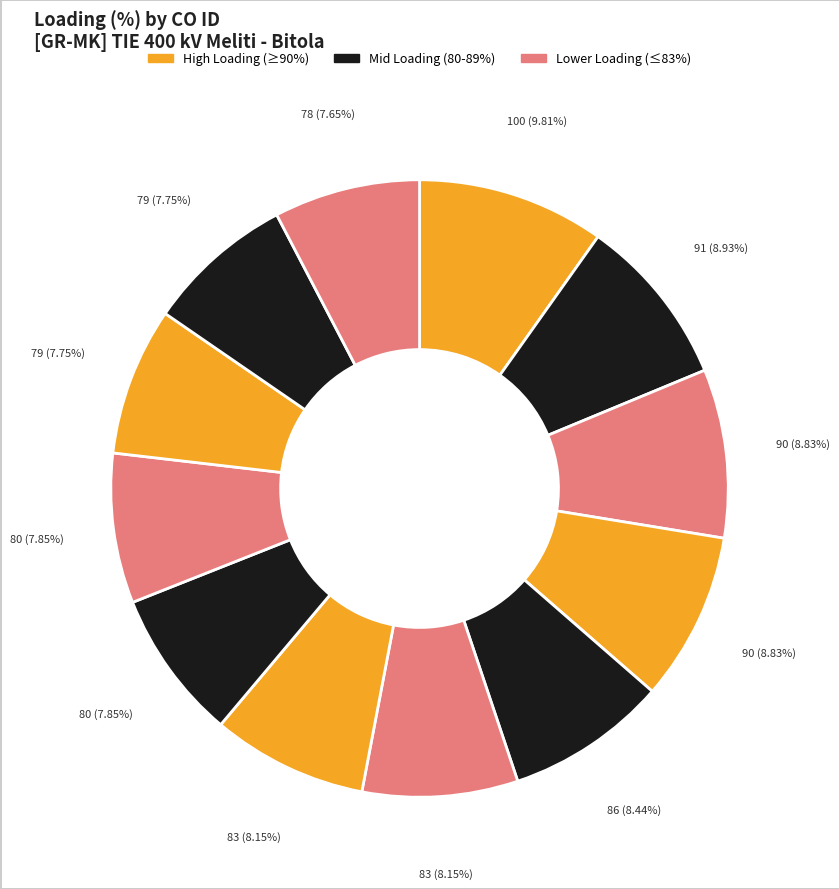

To the nearest percent, what is the average slice percentage?

8%